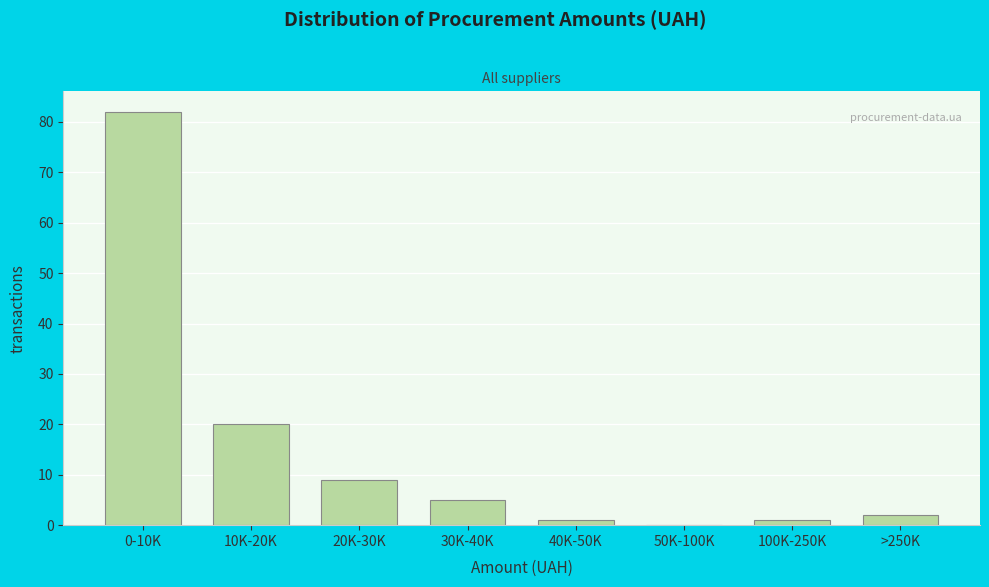

Reading left to right, list all the values displayed in this chart.

0-10K=82	10K-20K=20	20K-30K=9	30K-40K=5	40K-50K=1	50K-100K=0	100K-250K=1	>250K=2